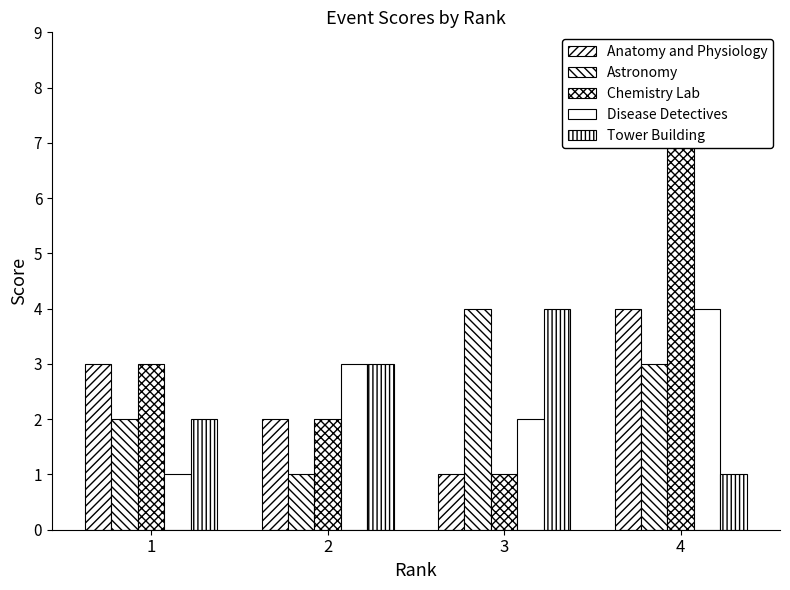

How many groups of bars are there?

4